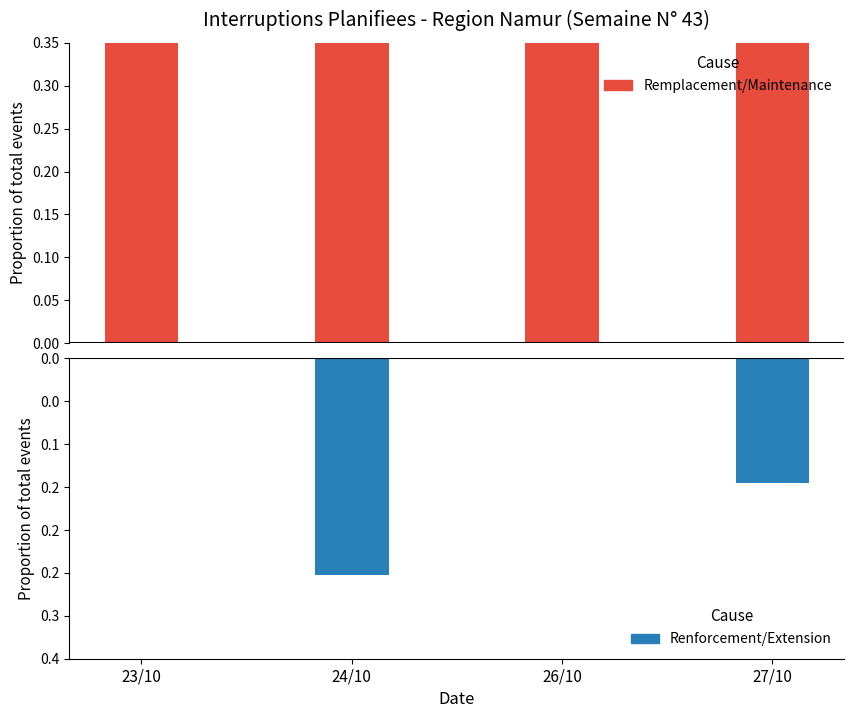

Which has a higher value, 23/10 or 27/10?

23/10